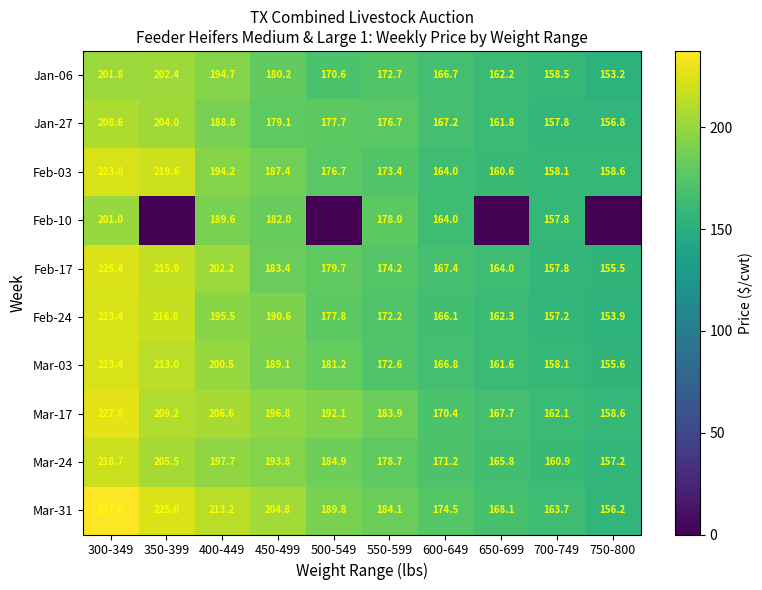

What is the difference between the maximum and second lowest values in the Feb-03 series?

64.4